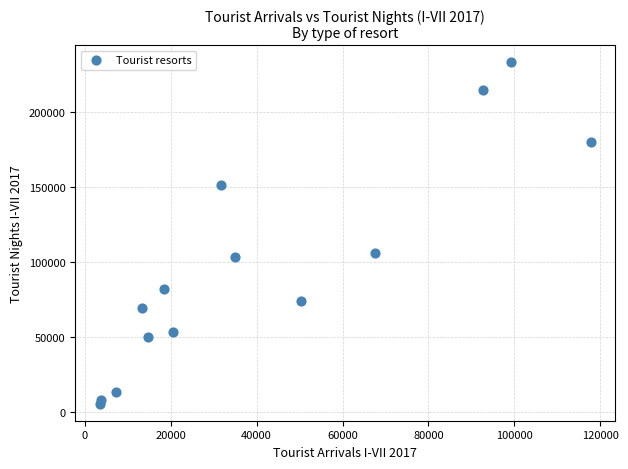

What Y value in the scatter plot is closest to 119335?

106278